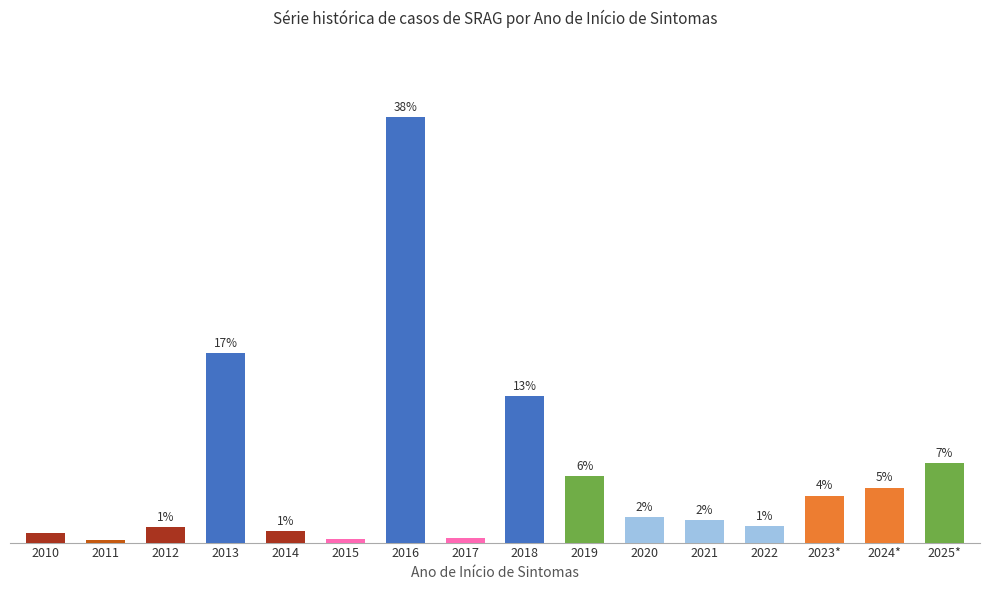

Are the bars horizontal?

No